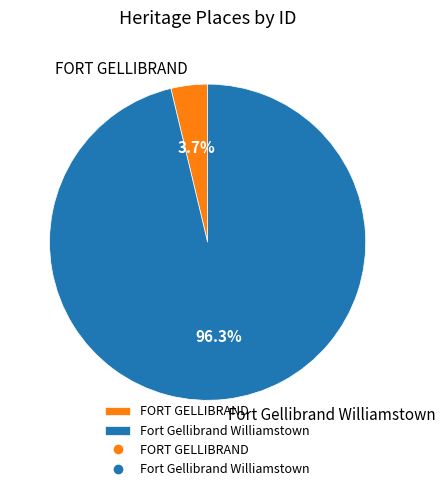

To the nearest percent, what is the combined percentage of Fort Gellibrand Williamstown and FORT GELLIBRAND?

100%